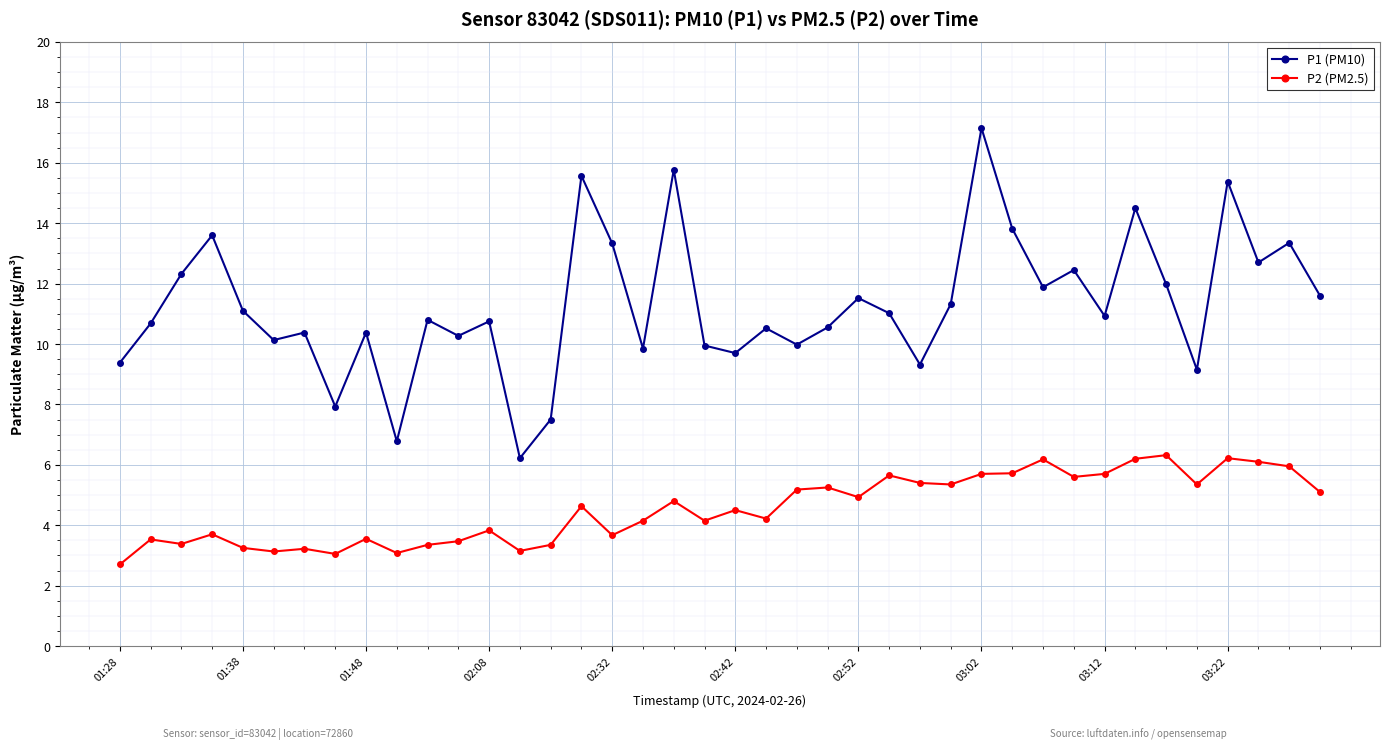

Which series has the largest range (max minus min)?

P1 (PM10)